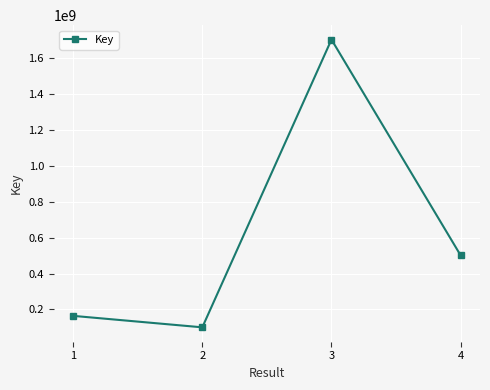

List the labels in order of value, largest first.

3, 4, 1, 2